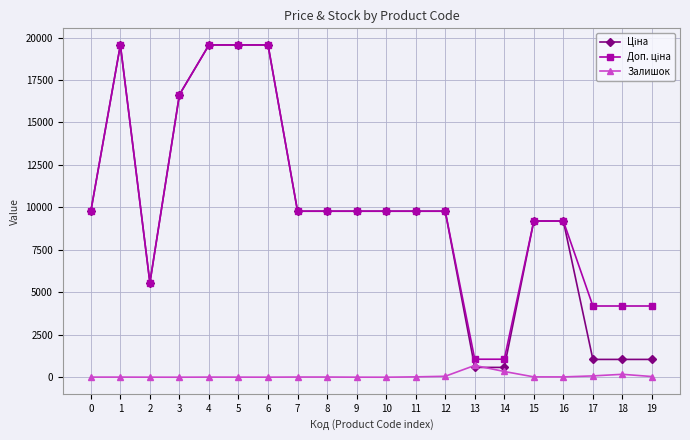

What is the maximum value shown in the chart?

19564.9